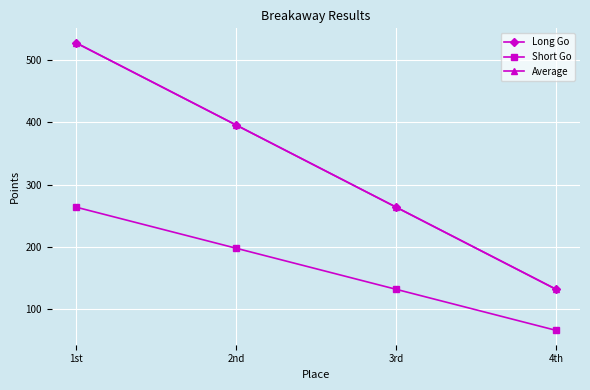

Count the number of categories in the chart.

4